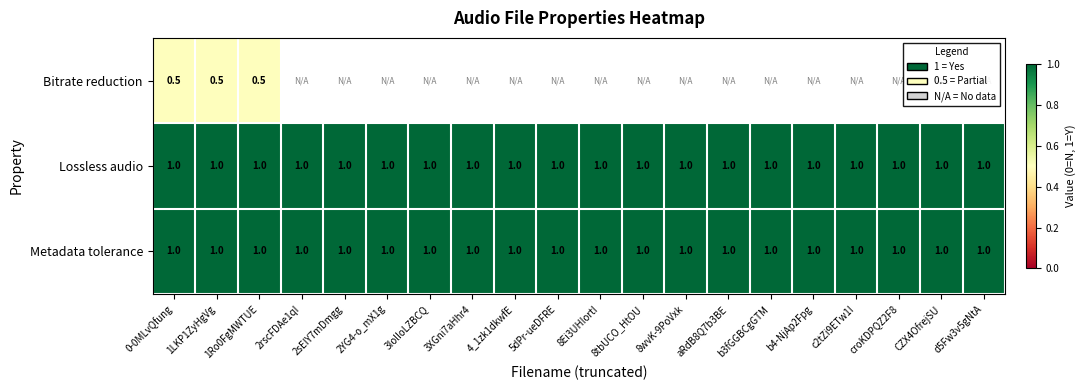

What is the minimum value shown in the chart?

0.5